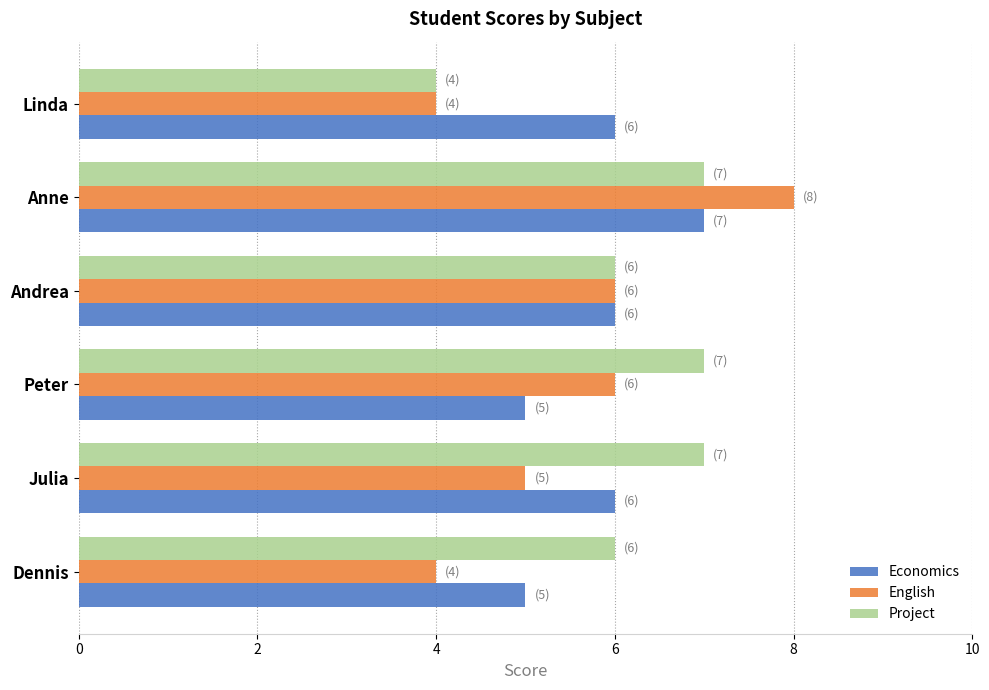

Is it true that English equals 3 at Andrea?

False